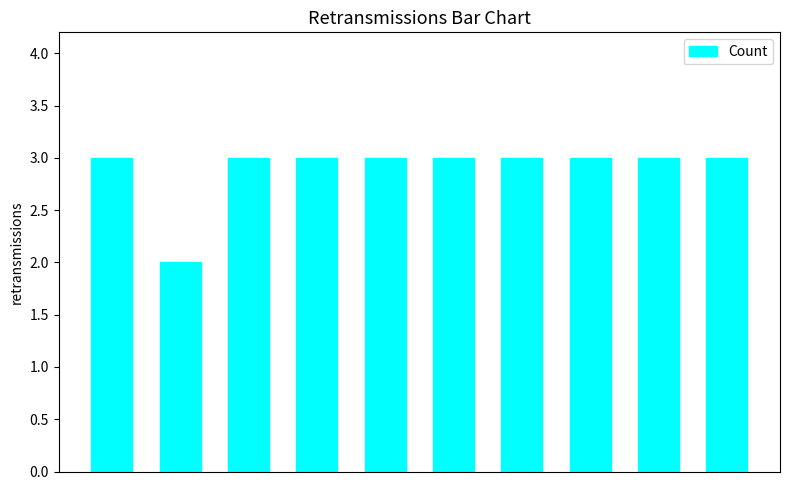

Reading left to right, list all the values displayed in this chart.

3	2	3	3	3	3	3	3	3	3